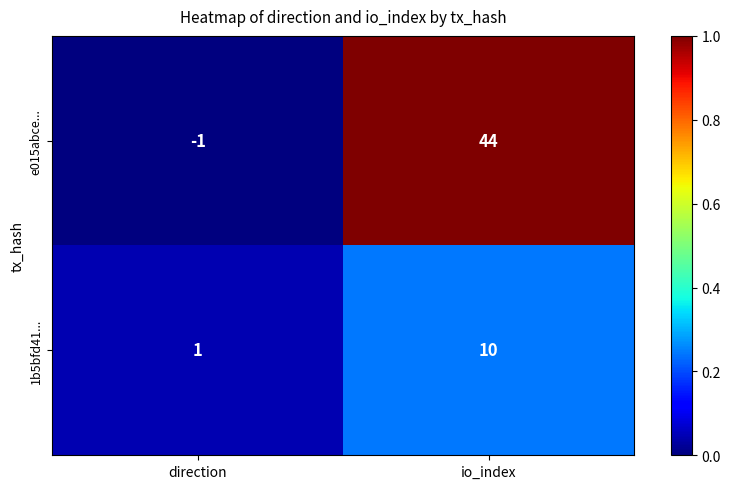

Which series changed the most between direction and io_index?

e015abce...